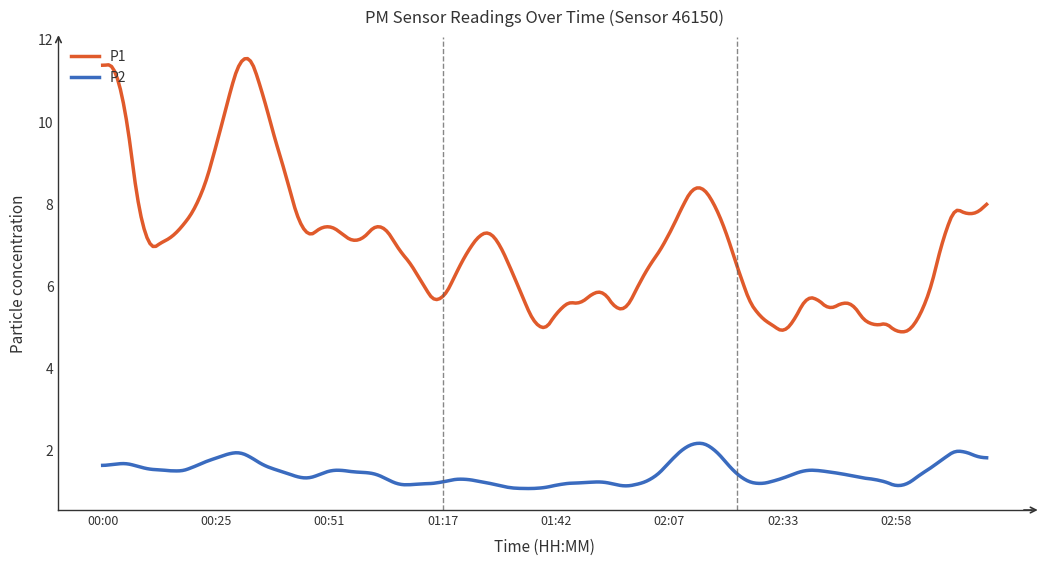

Which series has the largest range (max minus min)?

P1